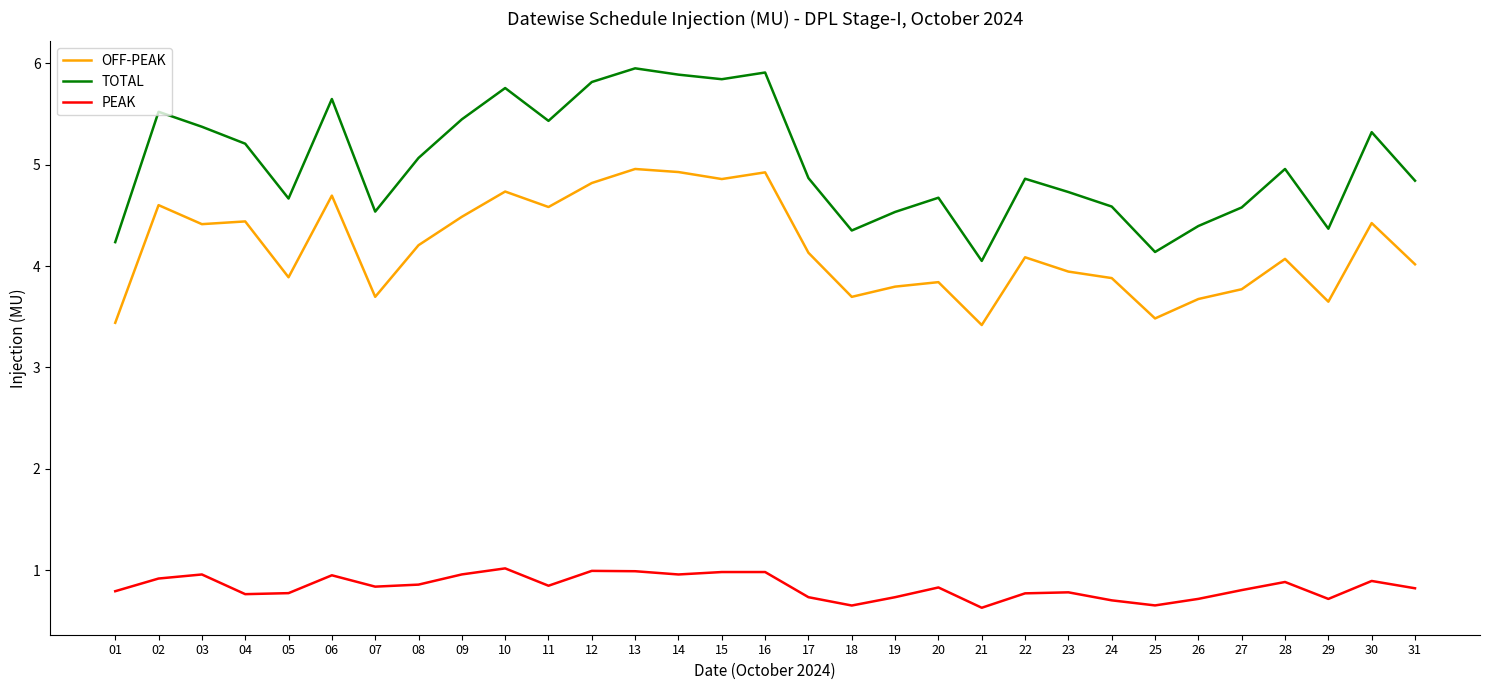

What is the spread (max minus min) of values at 19?

3.8